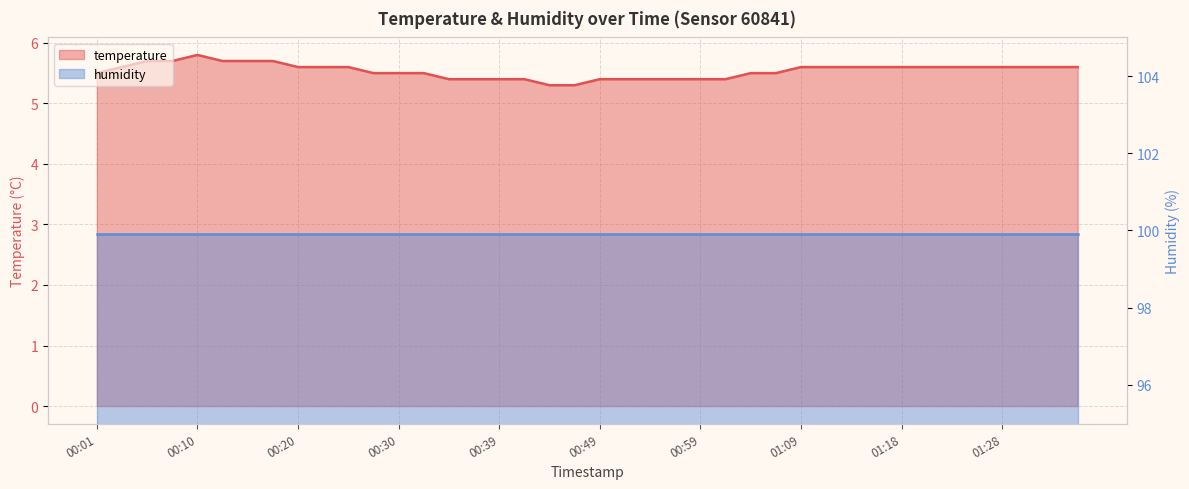

What is the difference between the second highest and minimum values?

0.4